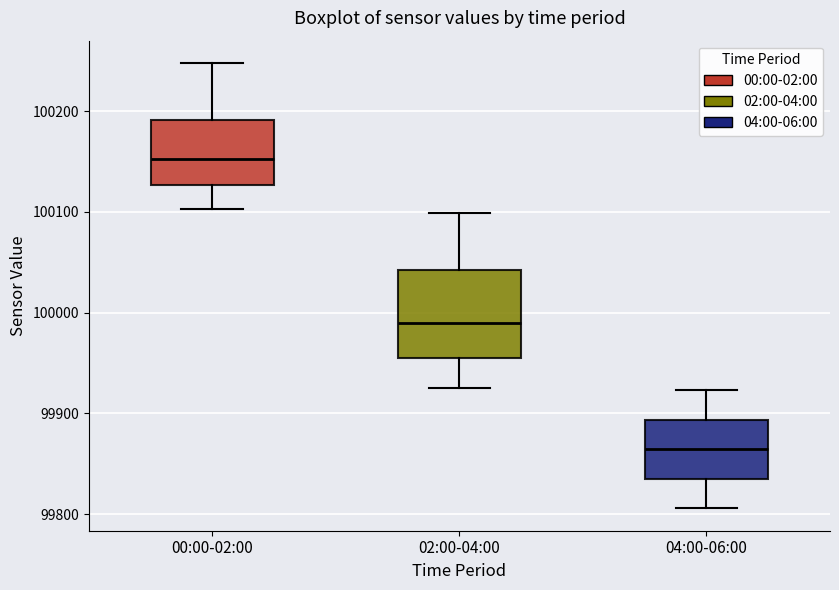

Reading left to right, transcribe this box plot: for each box, give where its median line is, the range the box spans, and where its two whiskers end, as read against the y-axis. The values are not printed on the chart, so give them approximately, as read against the axis.

00:00-02:00: median 100150, box 100130 to 100190, whiskers 100100 to 100250
02:00-04:00: median 99990, box 99950 to 100040, whiskers 99930 to 100100
04:00-06:00: median 99860, box 99840 to 99890, whiskers 99810 to 99920